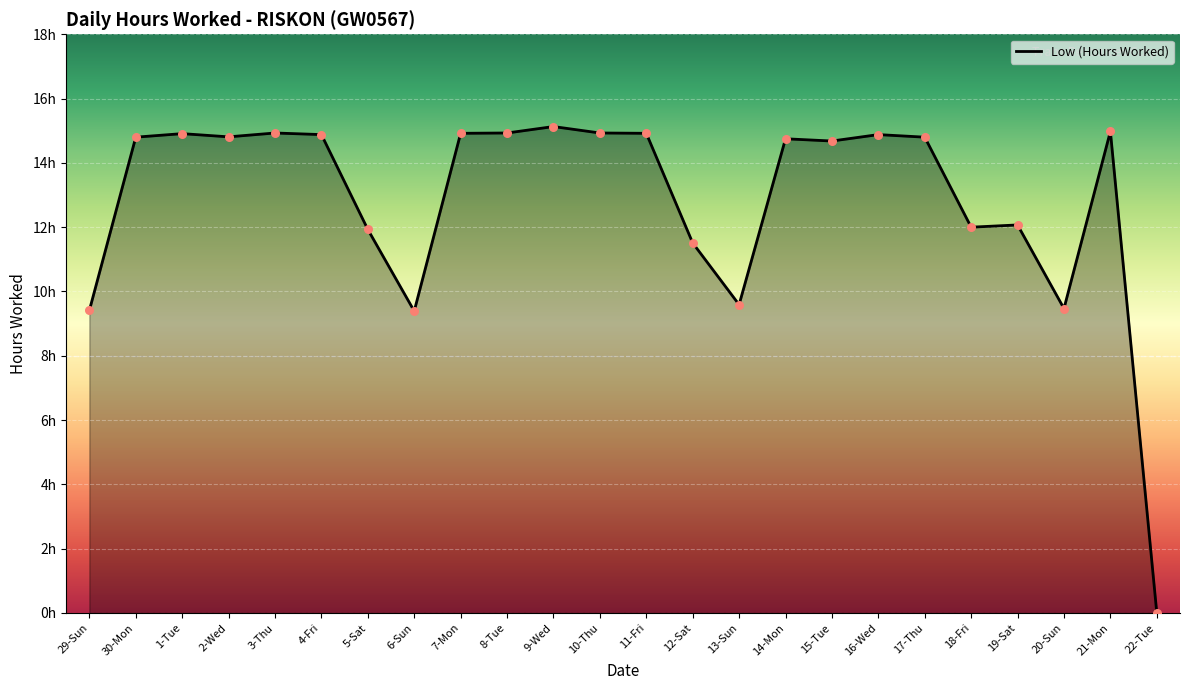

What is the ratio of the value at 16-Wed to the value at 30-Mon?

1.0